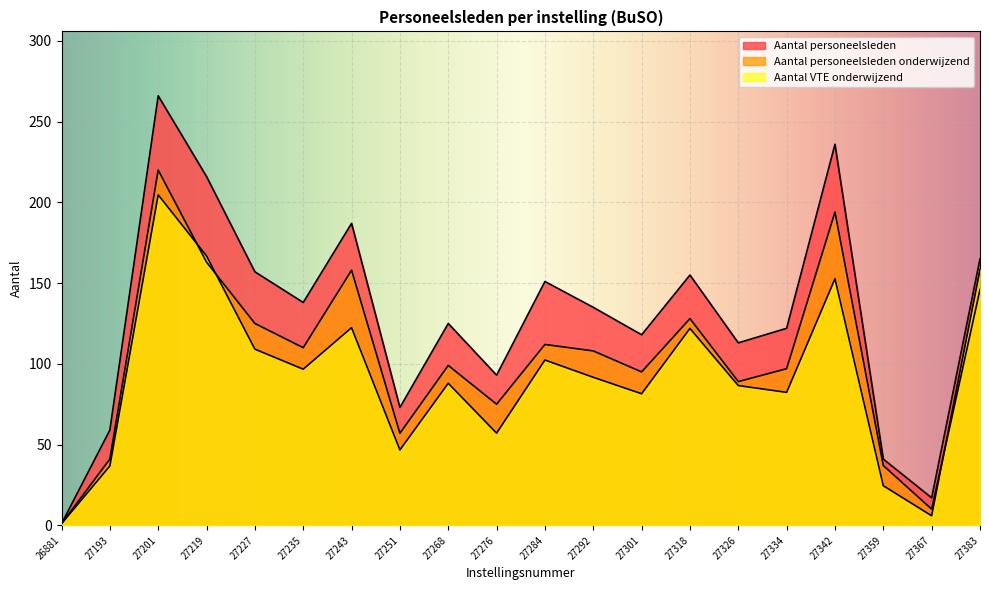

At which category does the chart reach its peak across all series?

27201